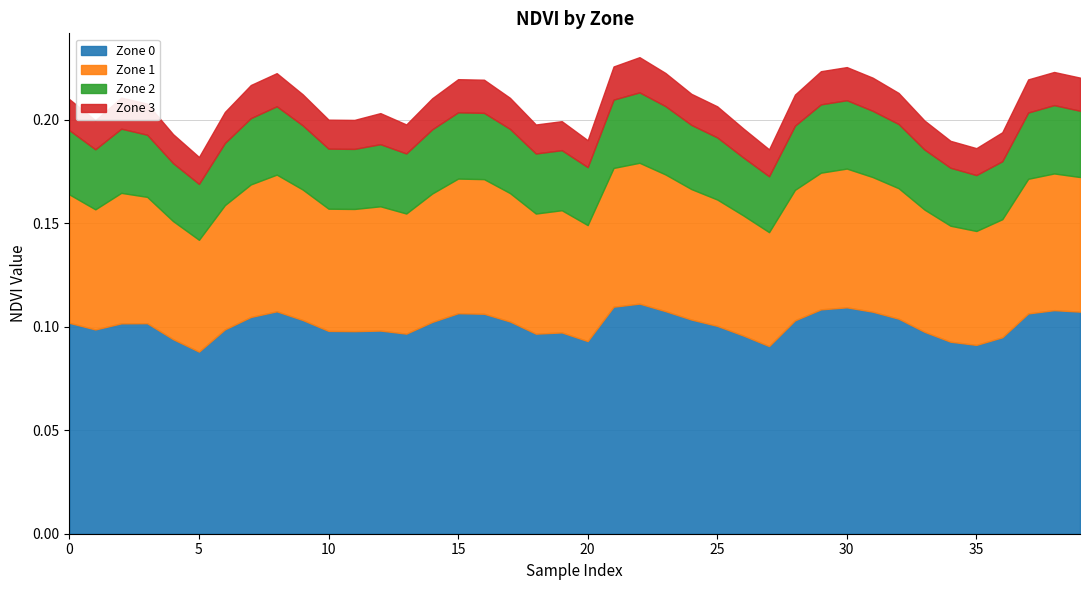

Rank the series by their average value, from lowest to highest.

Zone 3, Zone 2, Zone 1, Zone 0